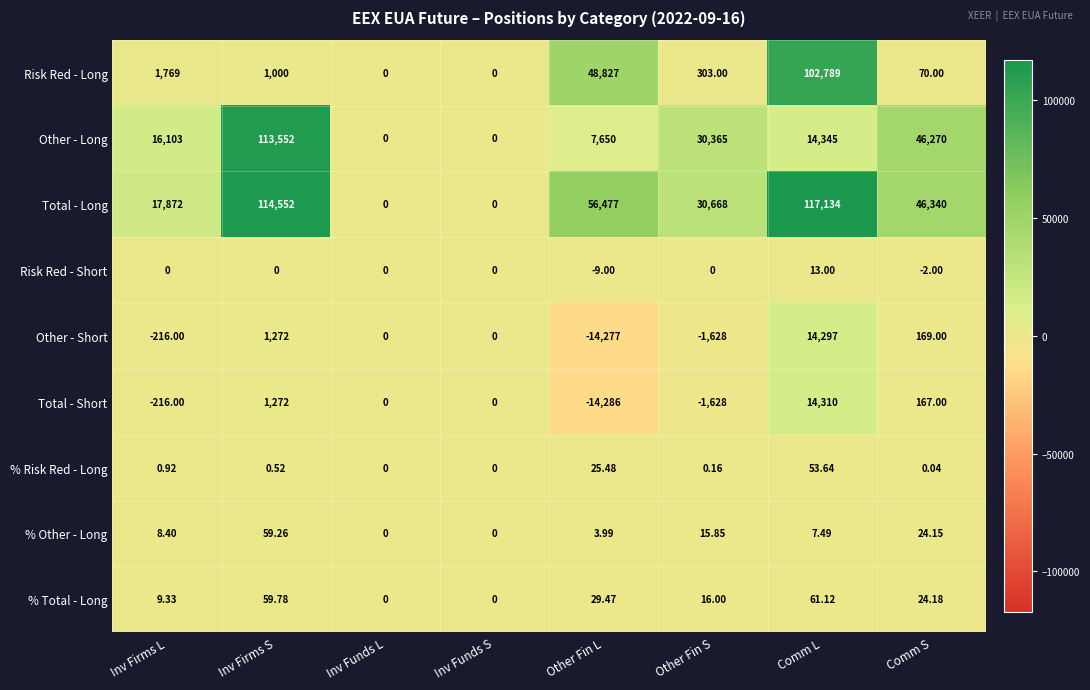

List the series in order of their peak value, lowest first.

Risk Red - Short, % Risk Red - Long, % Other - Long, % Total - Long, Other - Short, Total - Short, Risk Red - Long, Other - Long, Total - Long